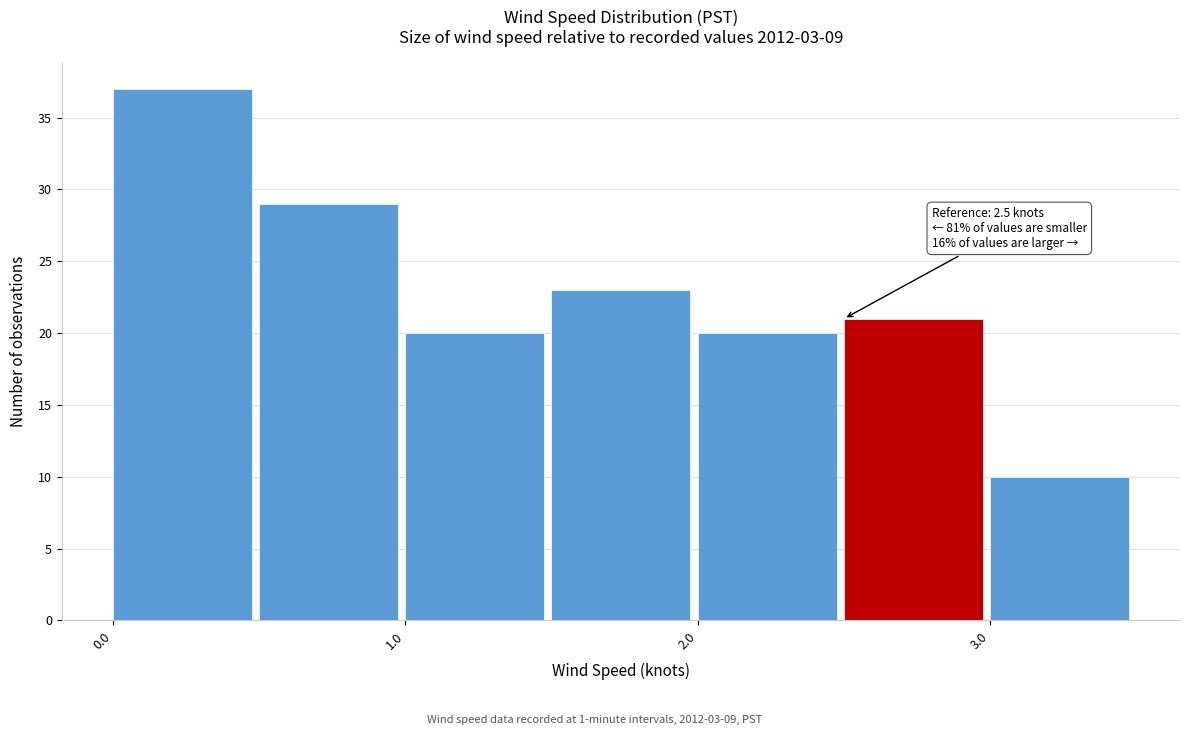

Over which range of the x-axis is the bar tallest?

0.0 to 0.5